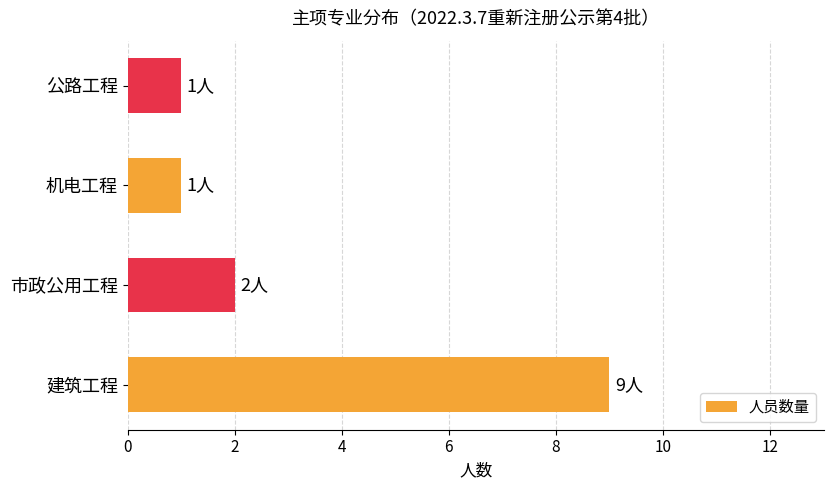

What is the ratio of the value at 公路工程 to the value at 市政公用工程?

0.5